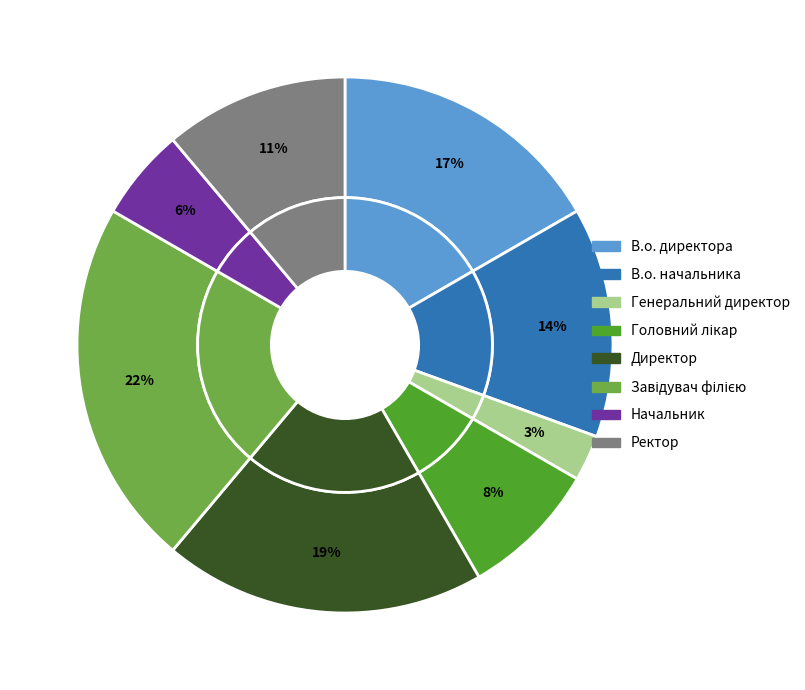

The Головний лікар slice represents 8% of the pie. True or false?

True